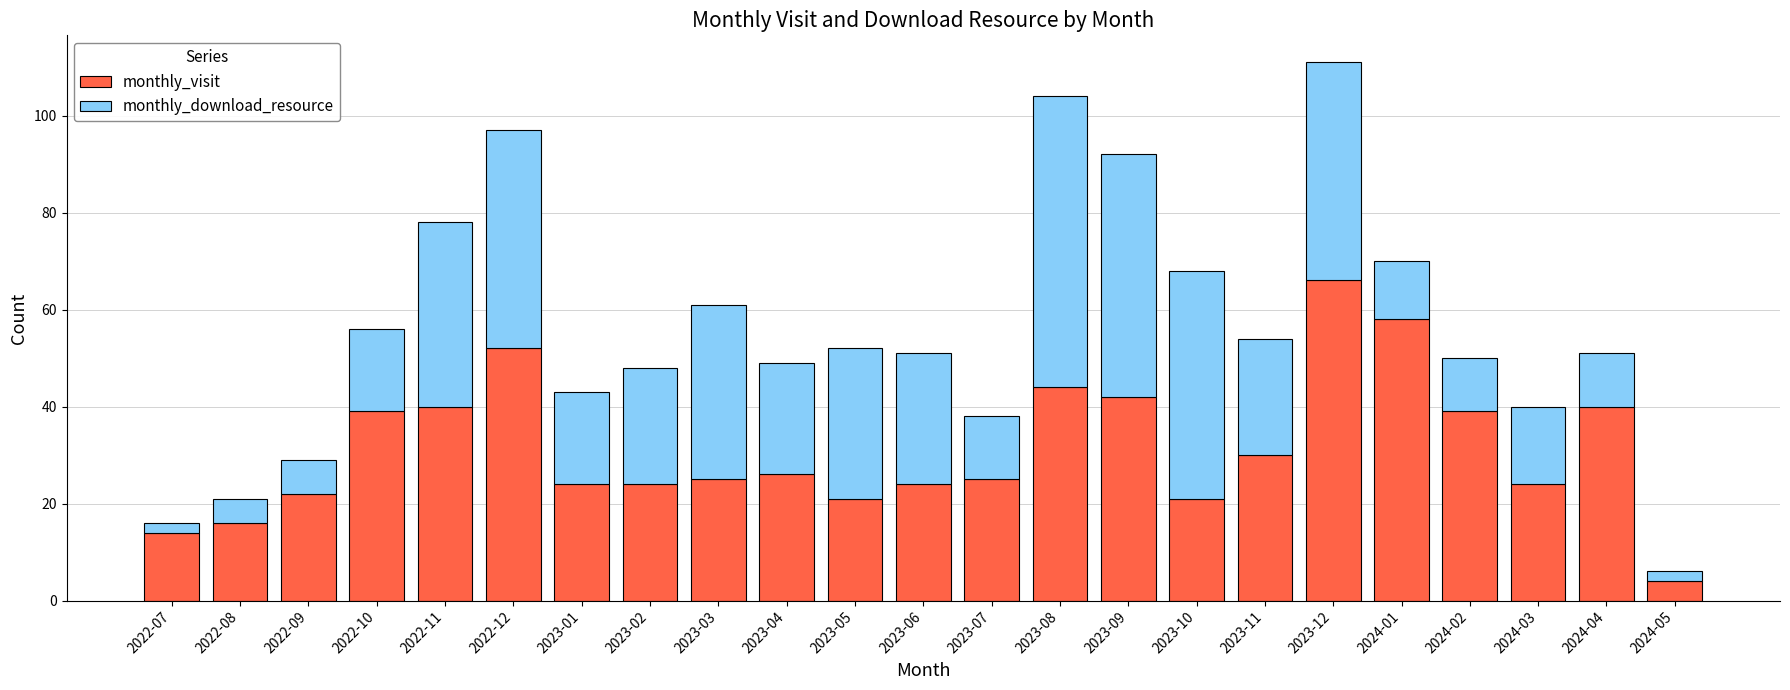

What is the average value of the monthly_visit series?

31